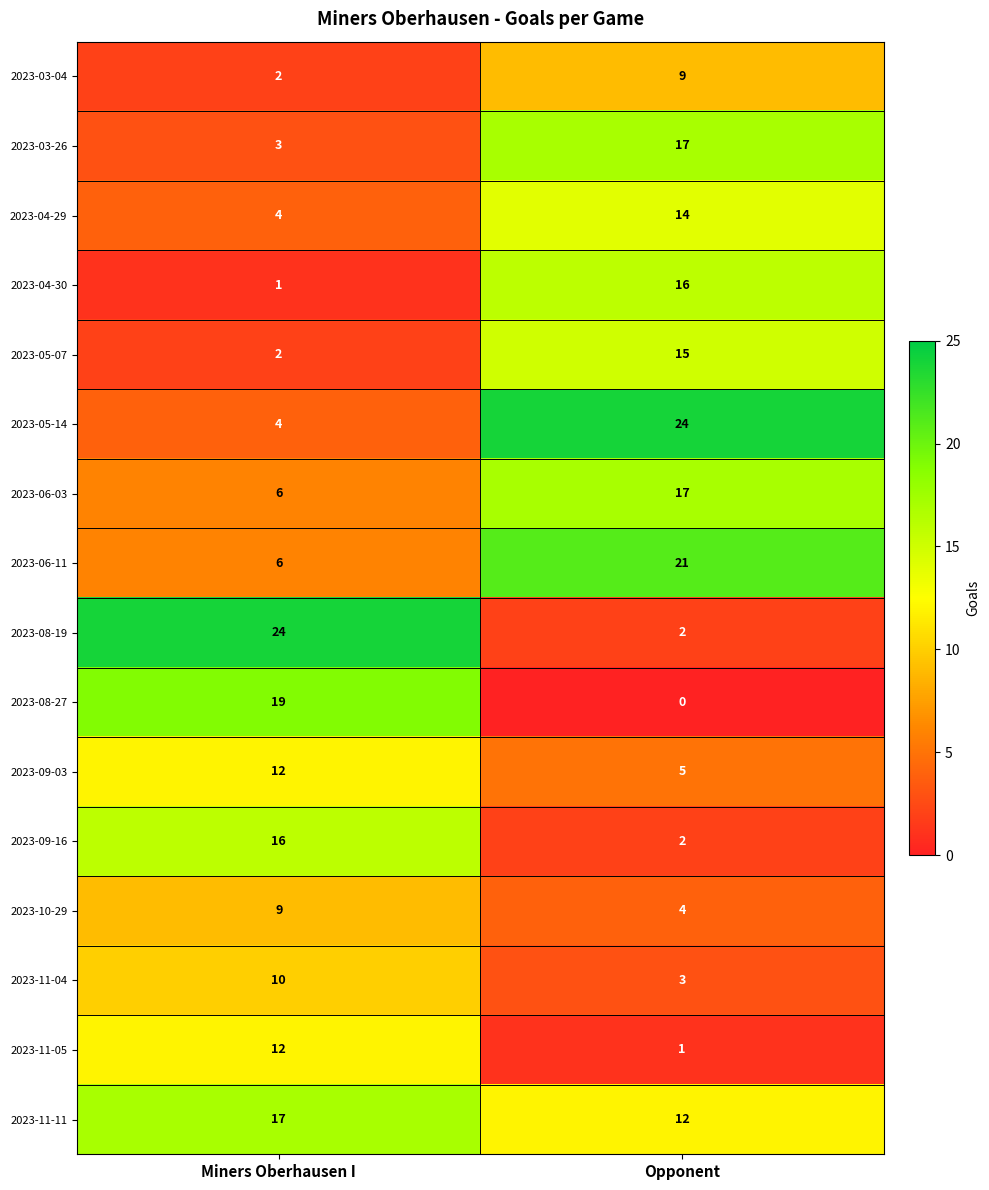

At which category is the sum across all series the highest?

Opponent